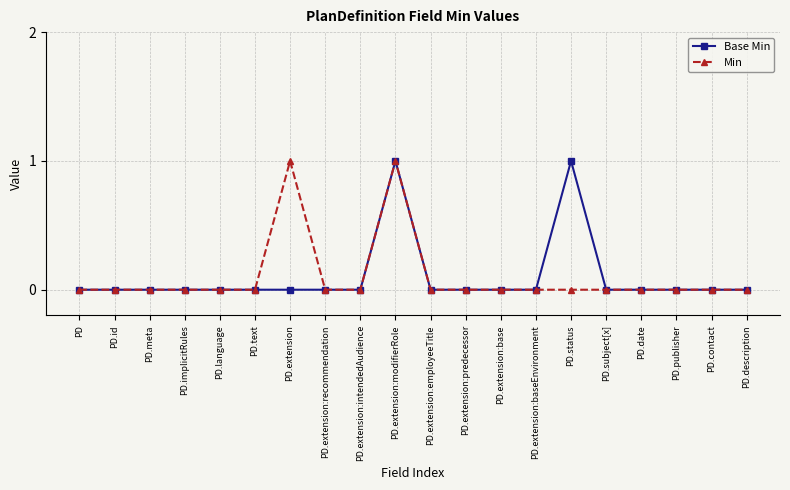

What is the maximum value shown in the chart?

1